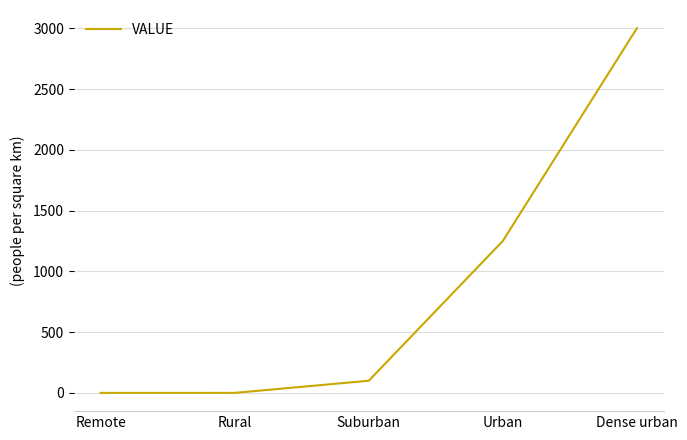

Between Suburban and Urban, which is larger?

Urban